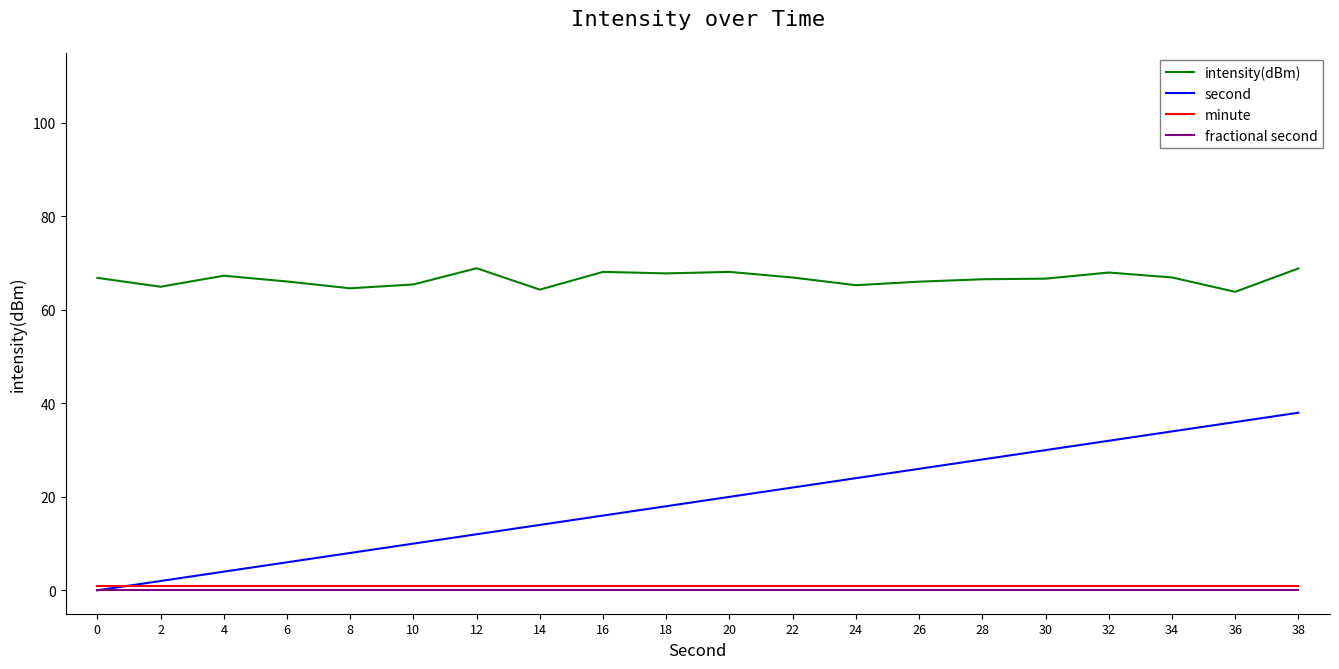

At how many categories does at least one series exceed 22?

20